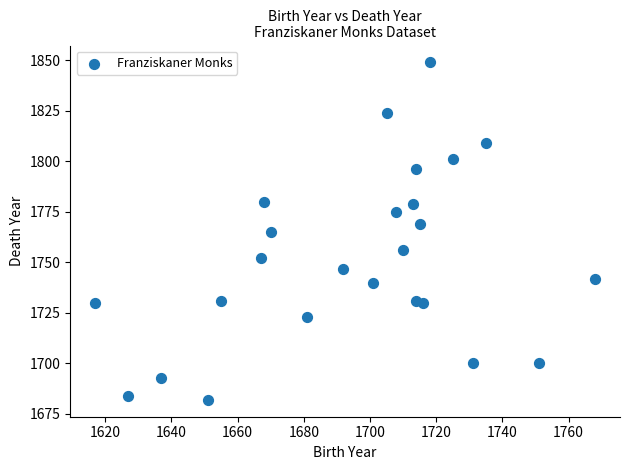

What is the range of X values (max minus min)?

151